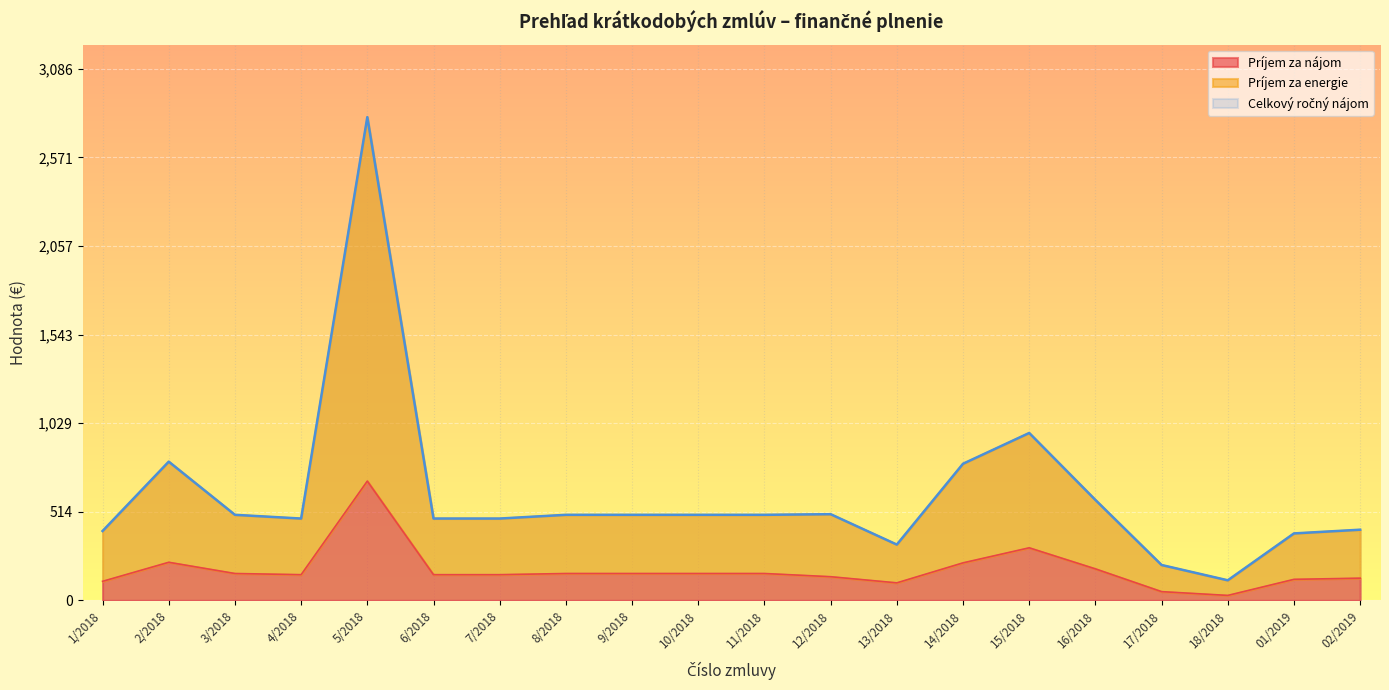

What is the value of the Príjem za energie point at the 20th from the left?

410.2